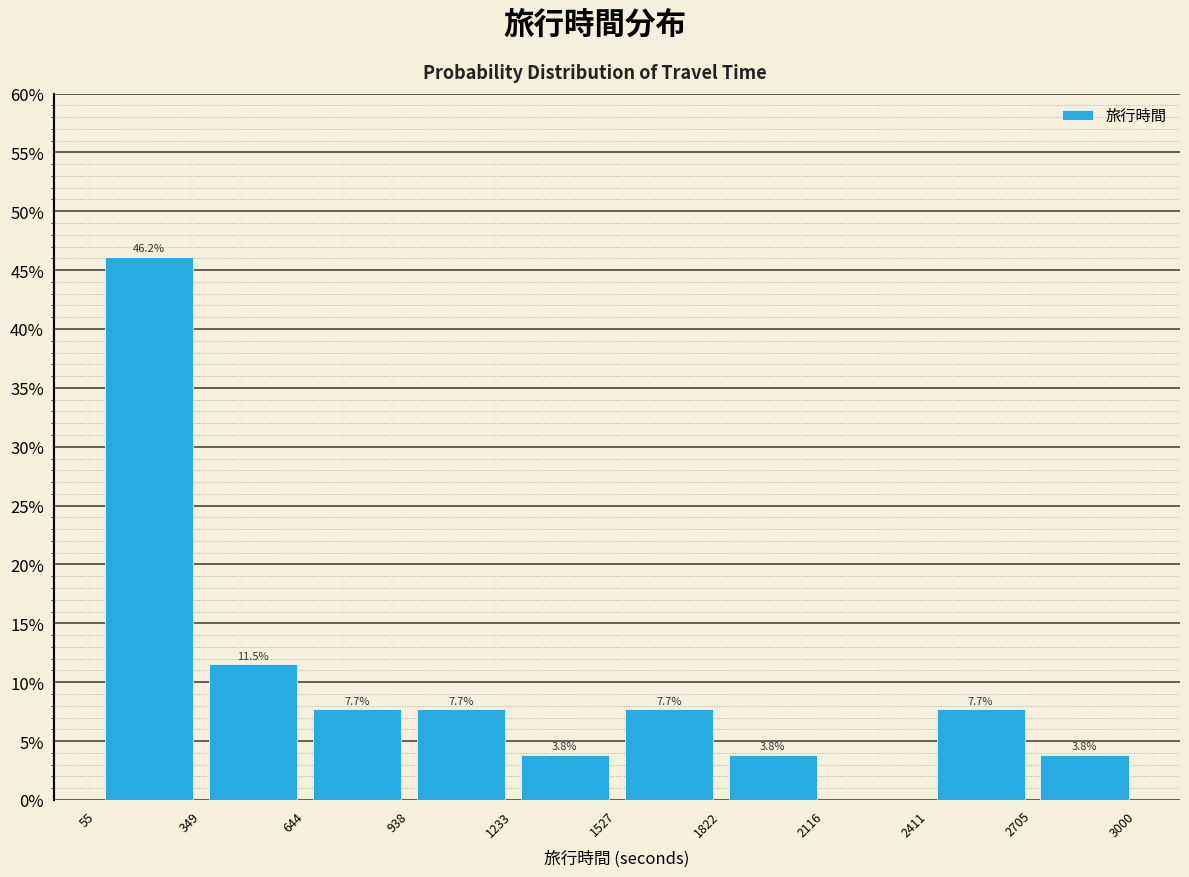

Which range on the x-axis has the tallest bar?

55 to 349